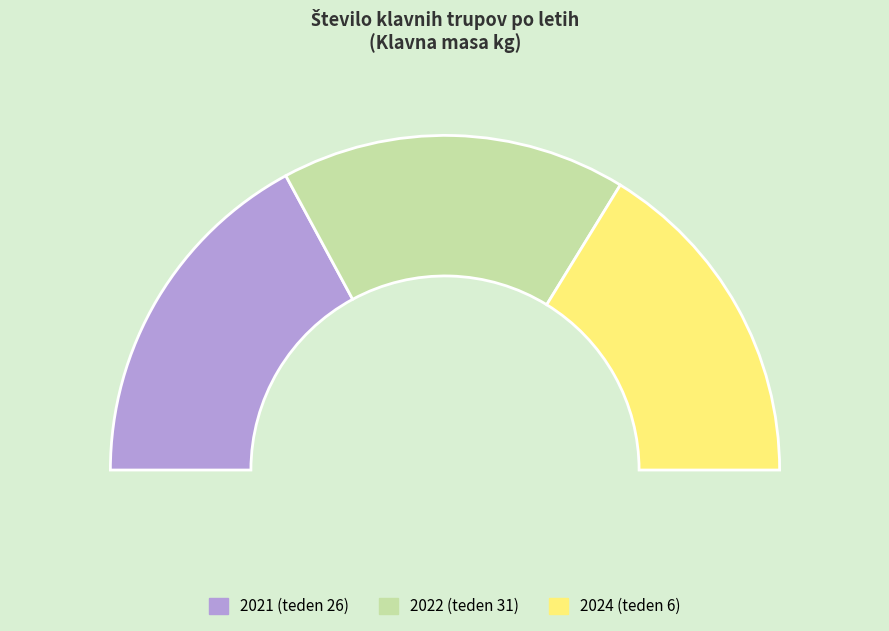

What portion of the pie excludes 2024 (teden 6)?

67.6%